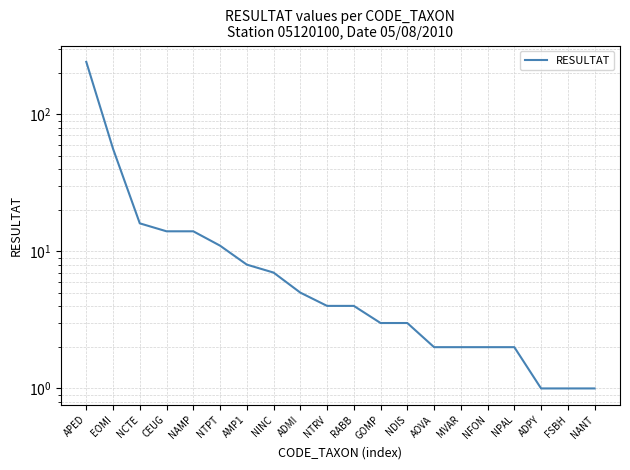

What is the minimum value shown in the chart?

1